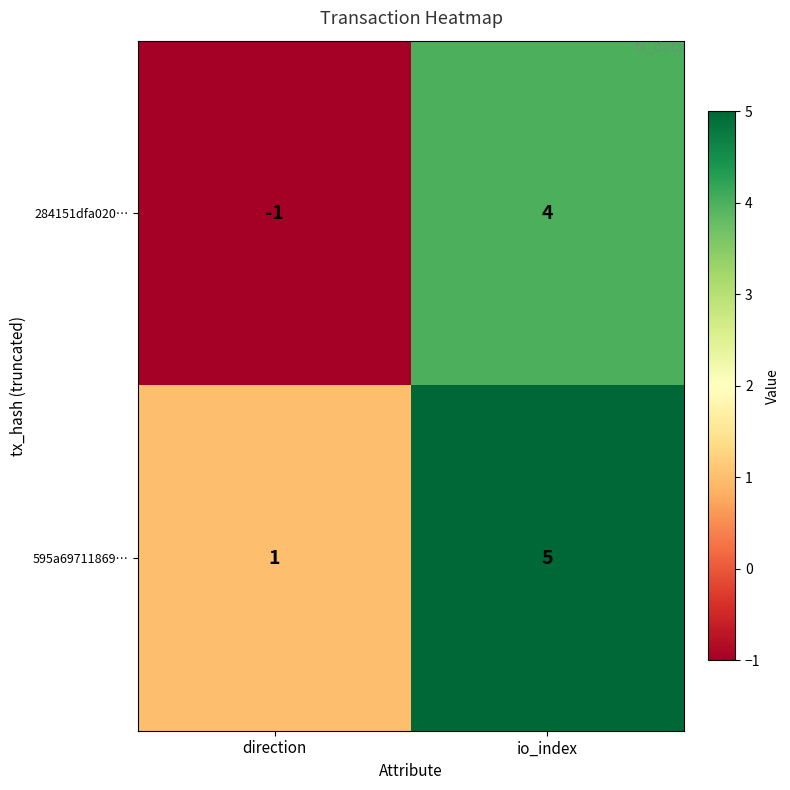

True or false: 284151dfa020… has a value of -2 at direction.

False